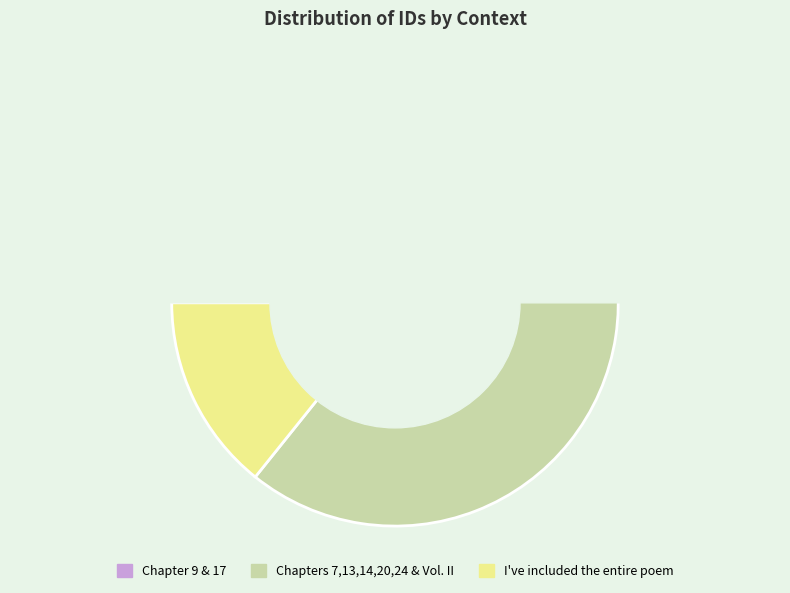

Which slice is the smallest?

Chapter 9